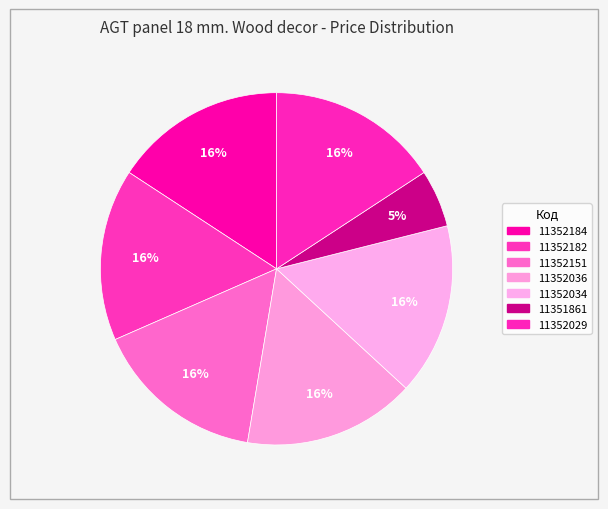

How many segments does this pie chart have?

7